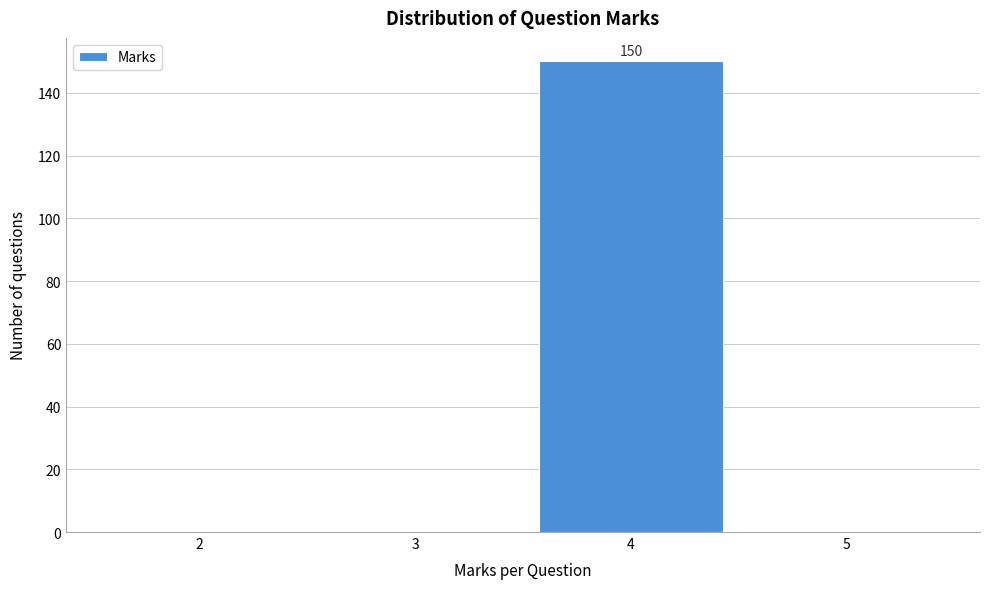

Over which range of the x-axis is the bar tallest?

3.5 to 4.5